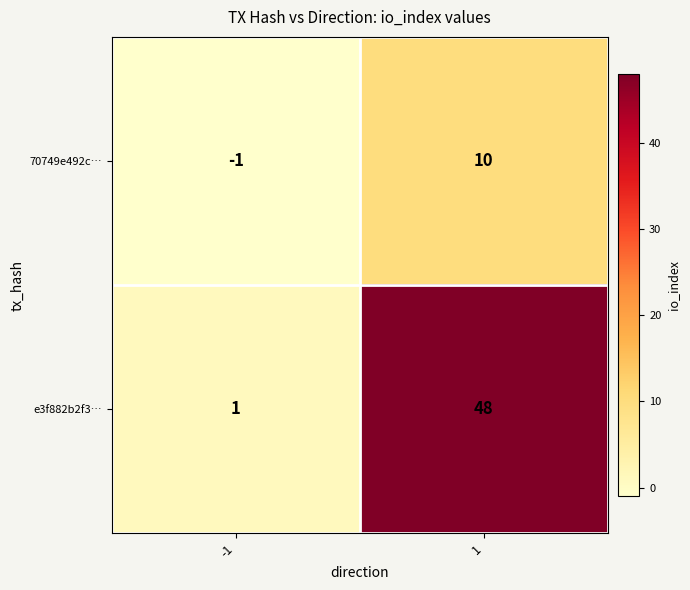

What is the difference between the highest and lowest values at -1?

2